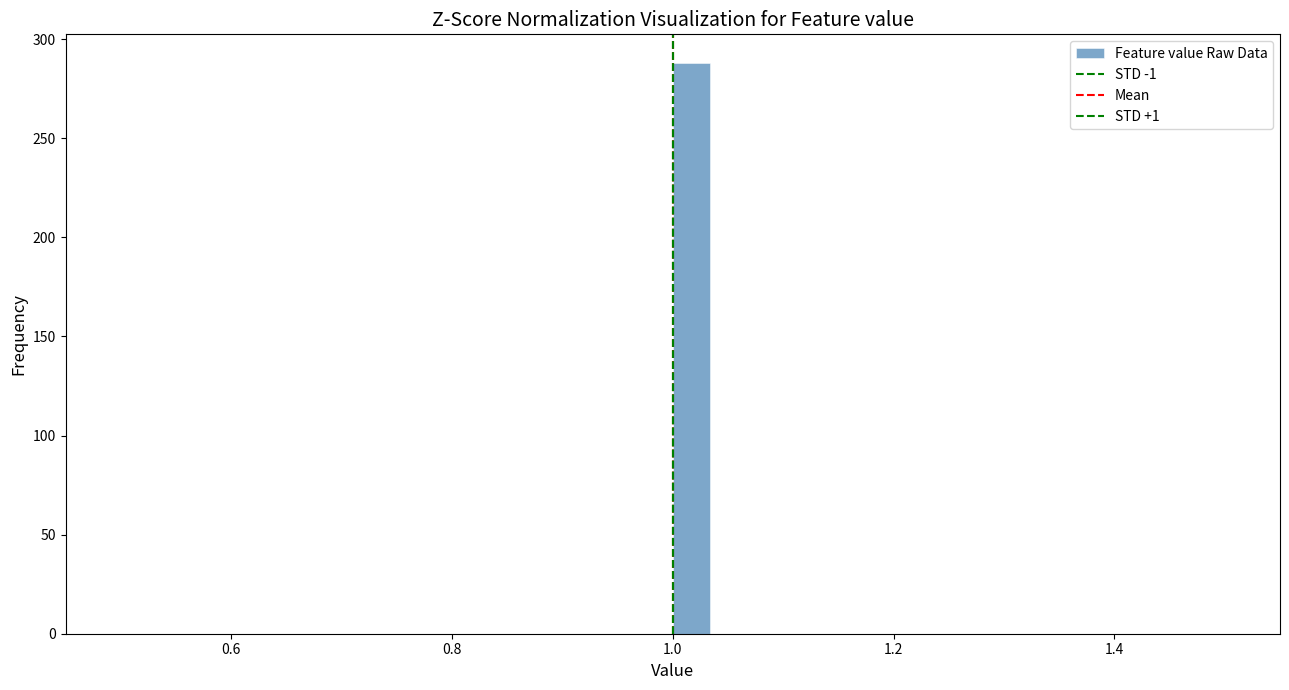

Around what value on the x-axis is the tallest bar? Give the approximate position of its centre, as read against the axis.

1.02